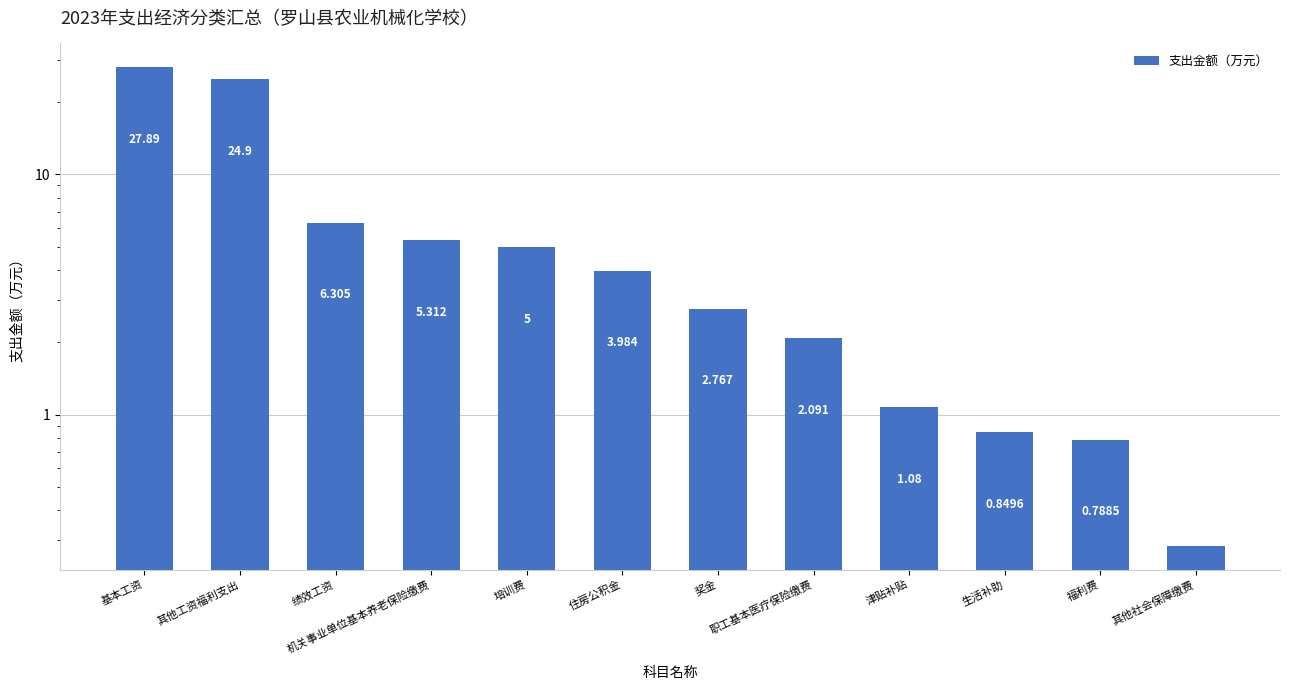

How many data points does each series have?

12